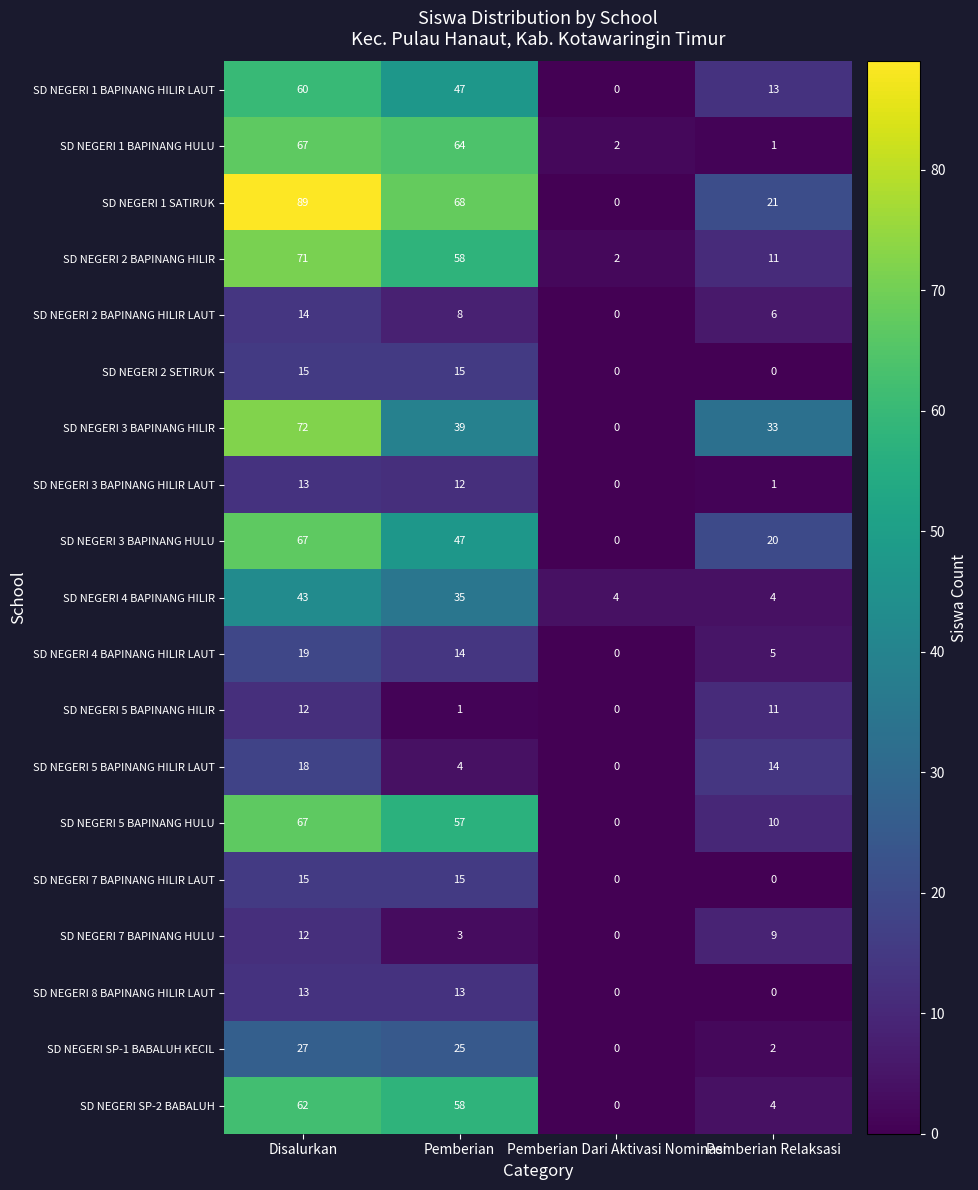

Which series has the largest range (max minus min)?

SD NEGERI 1 SATIRUK